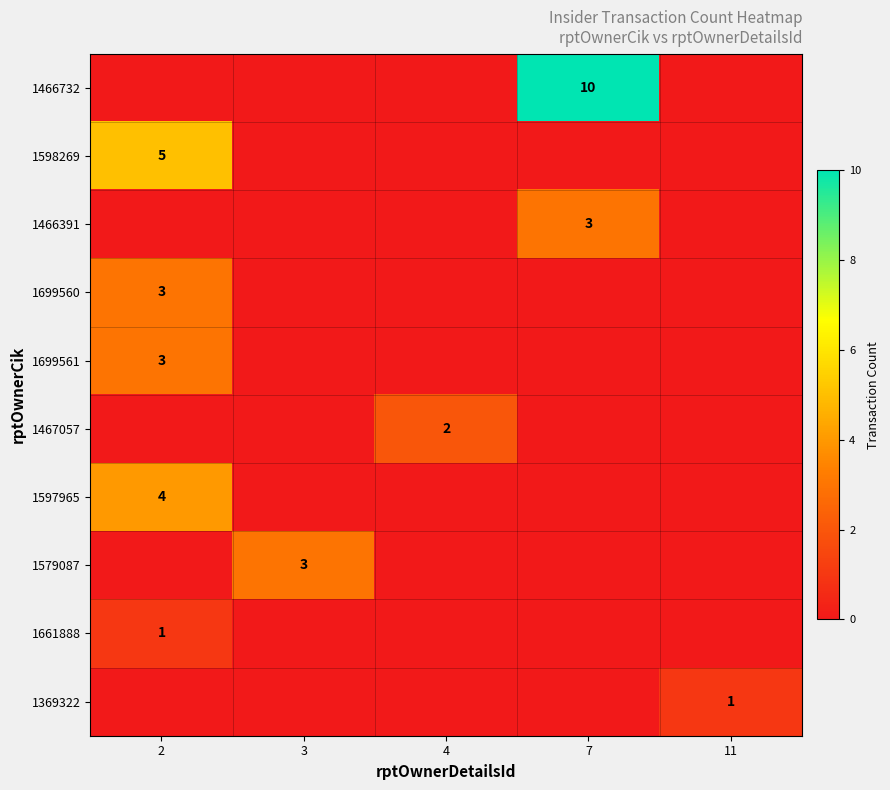

The value of 1661888 at 2 is 1. True or false?

True